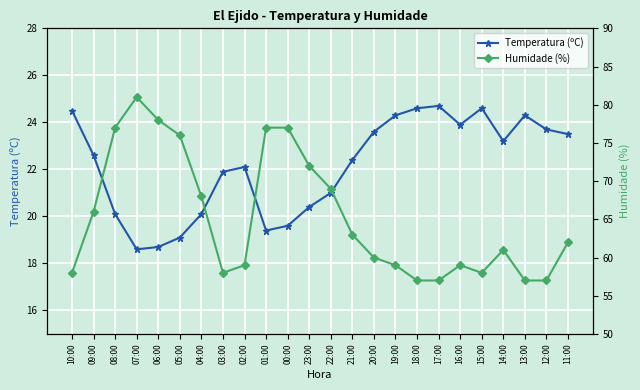

Is this an area chart (filled region under the line)?

No